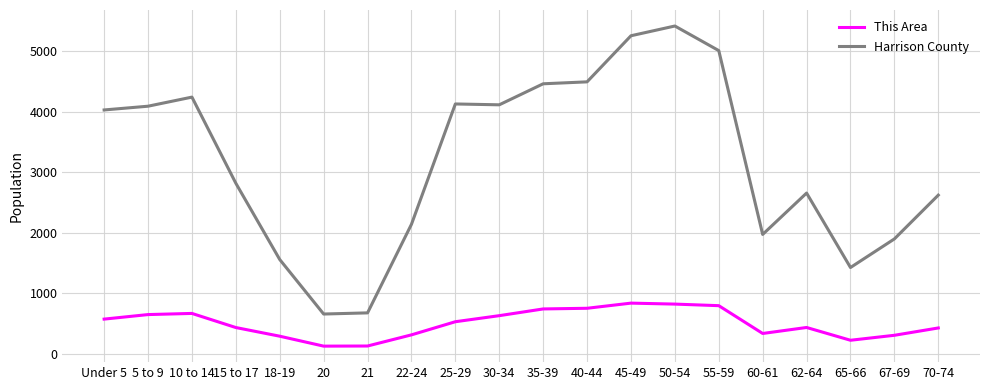

Which label corresponds to the largest value in the chart?

50-54